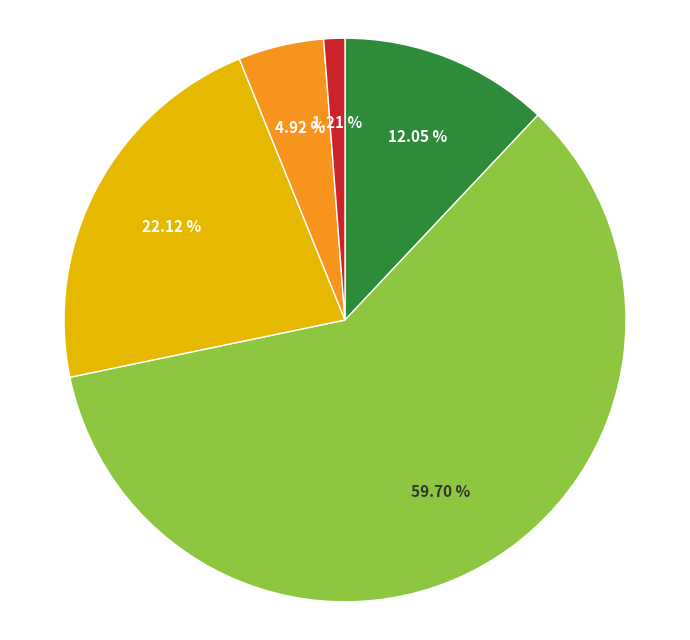

To the nearest percent, what is the average slice percentage?

20%